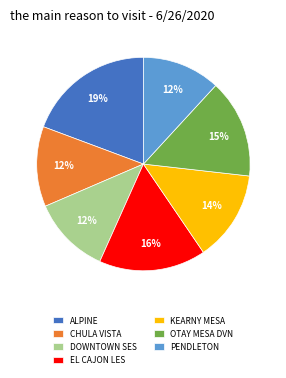

To the nearest percent, what is the difference between the CHULA VISTA and ALPINE slice percentages?

7%